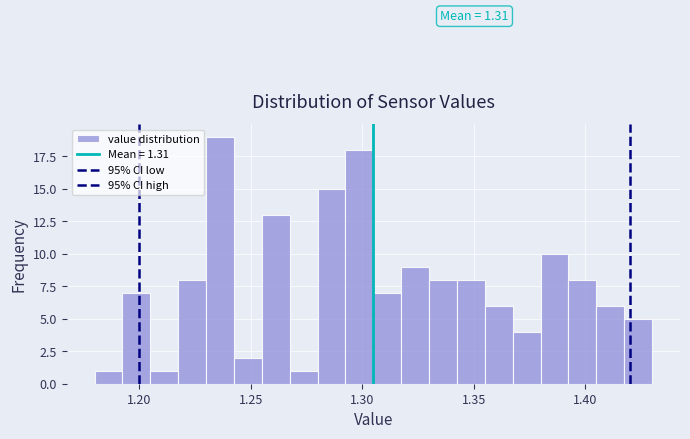

Read against the x-axis, roughly where is the centre of the tallest bar?

1.235